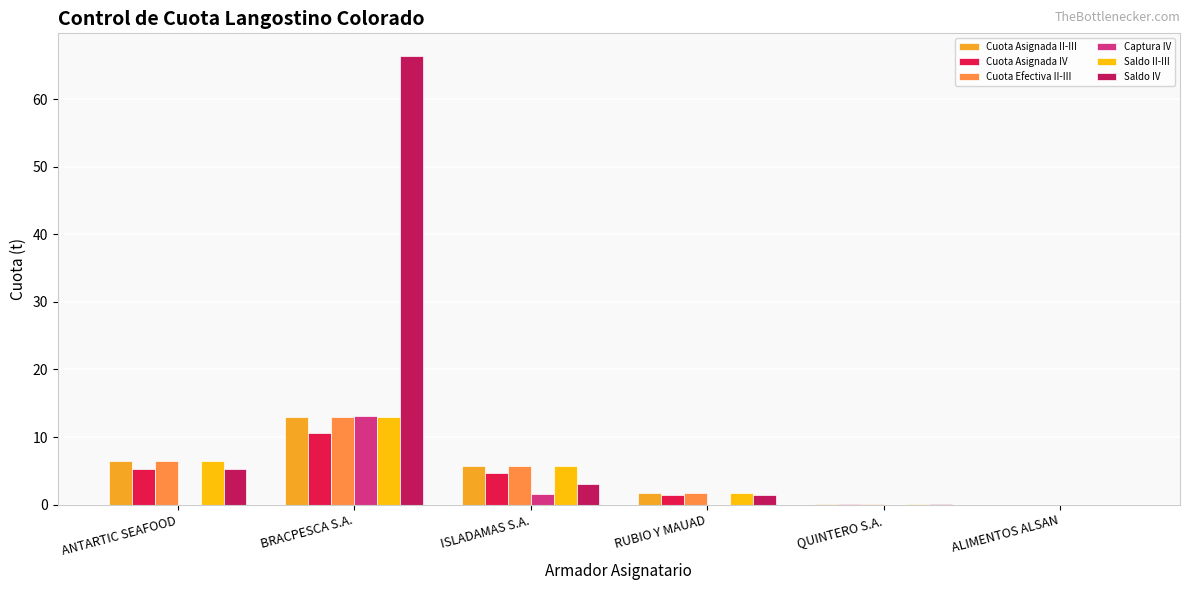

How many groups of bars are there?

6